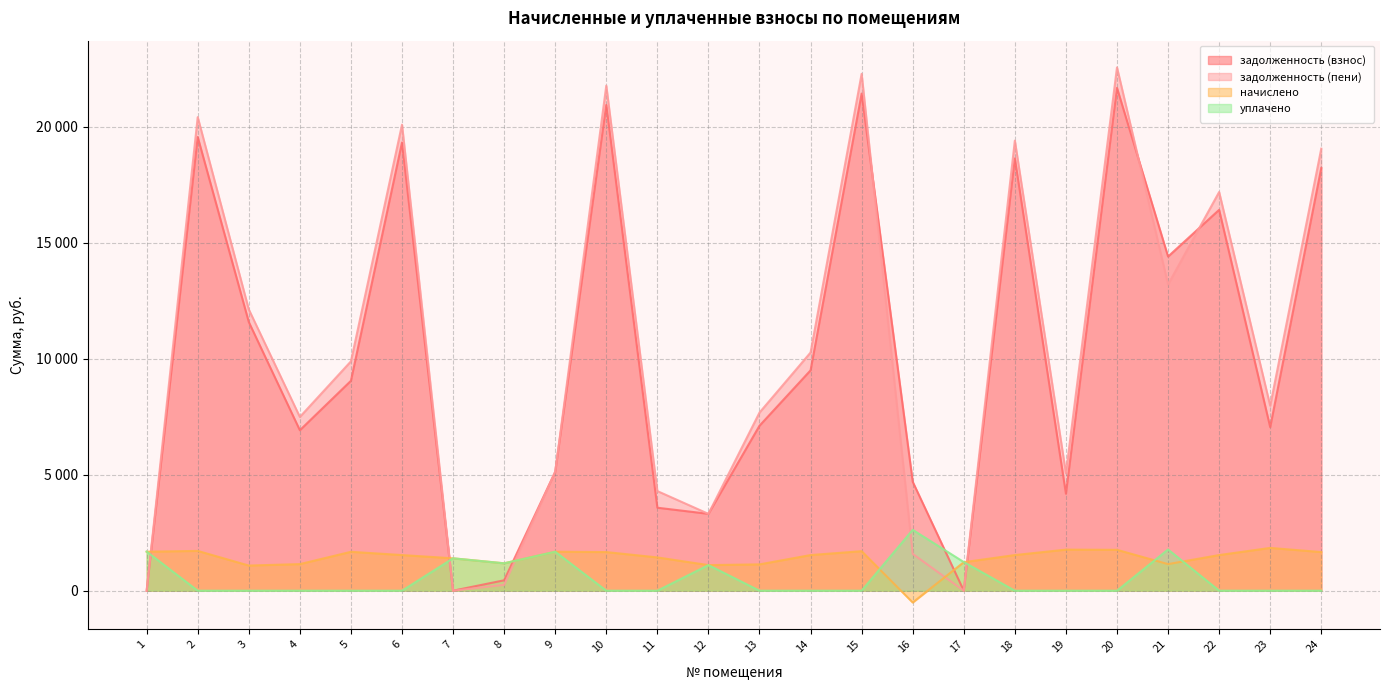

At how many categories does at least one series exceed 16324?

8